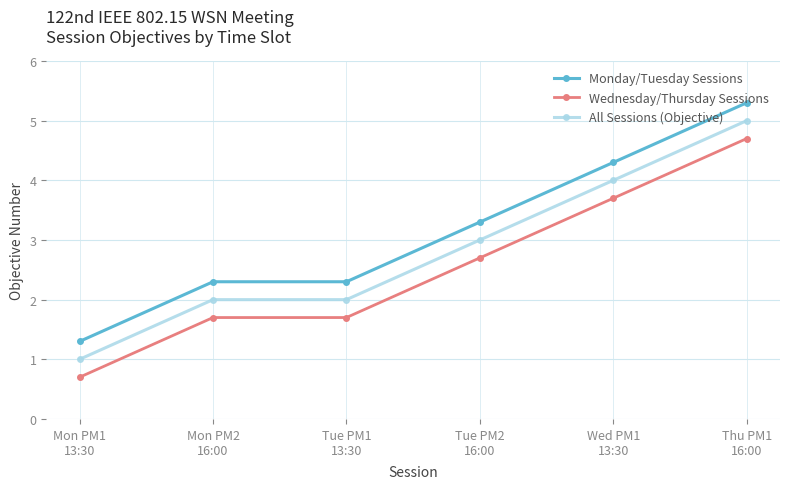

How many lines are shown in the chart?

3